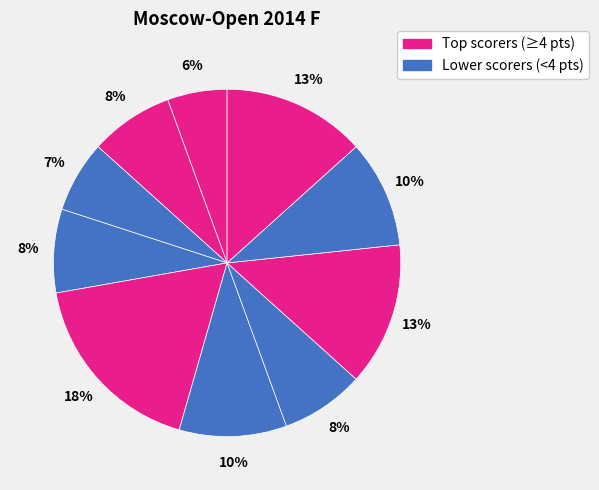

How many segments does this pie chart have?

10